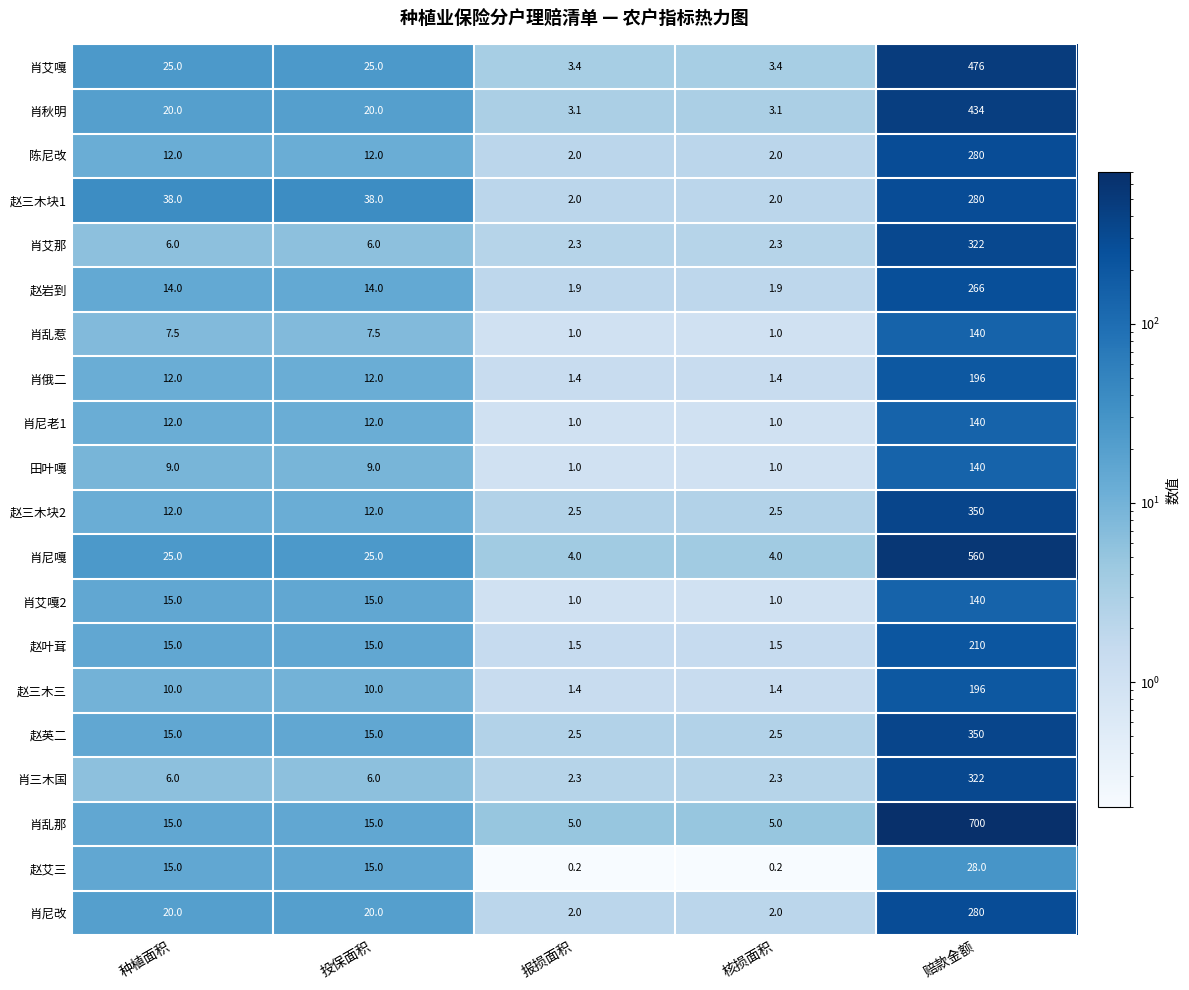

What value does the 陈尼改 series have at 报损面积?

2.0